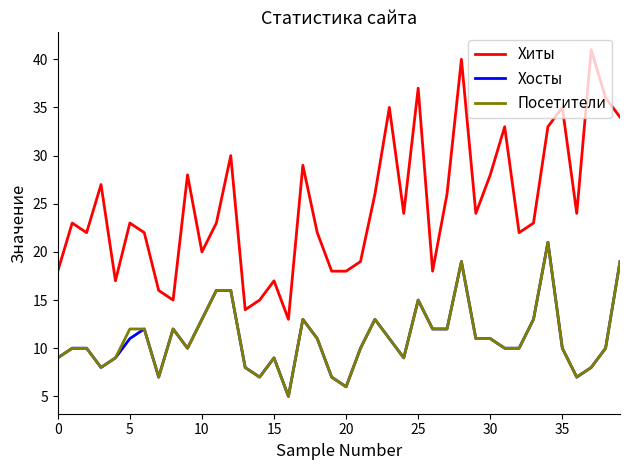

What is the minimum value shown in the chart?

5